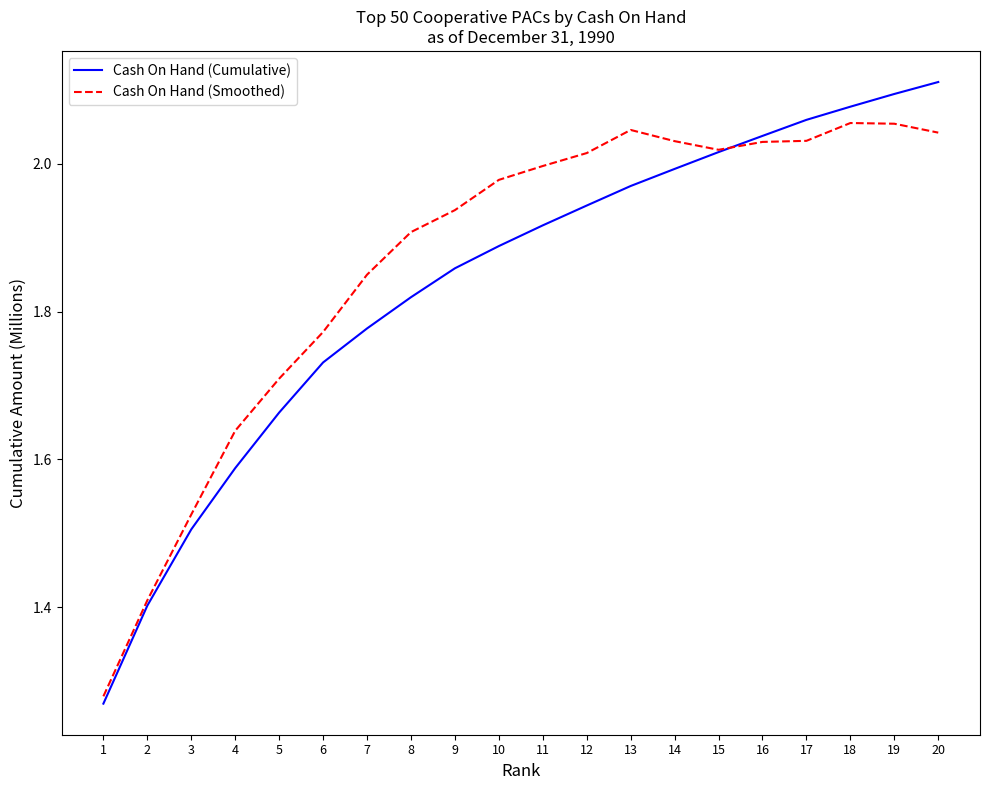

What is the difference between the second highest and second lowest values in the Cash On Hand (Smoothed) series?

0.6